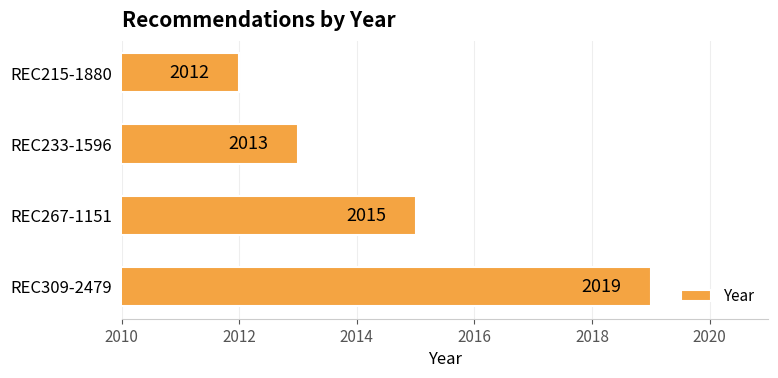

At which category does the chart reach its peak across all series?

REC309-2479